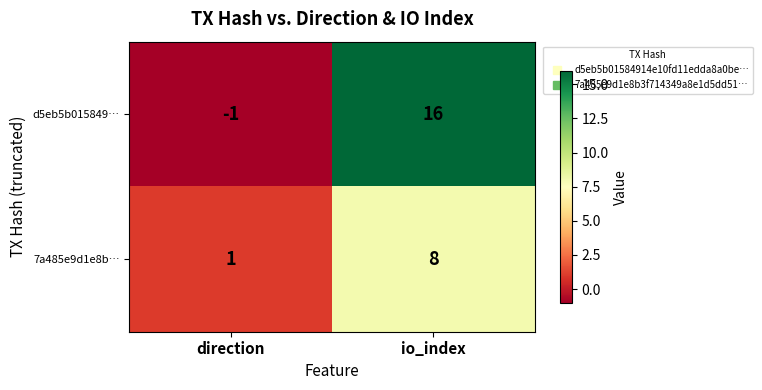

Is it true that d5eb5b015849… equals 0 at direction?

False